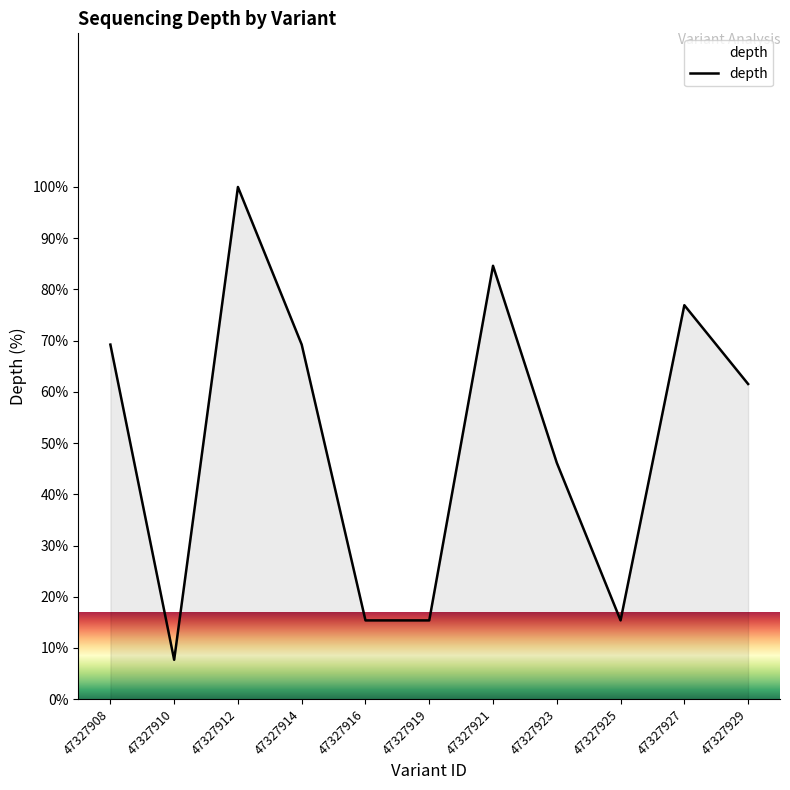

At which category does the data reach its first local peak?

47327912